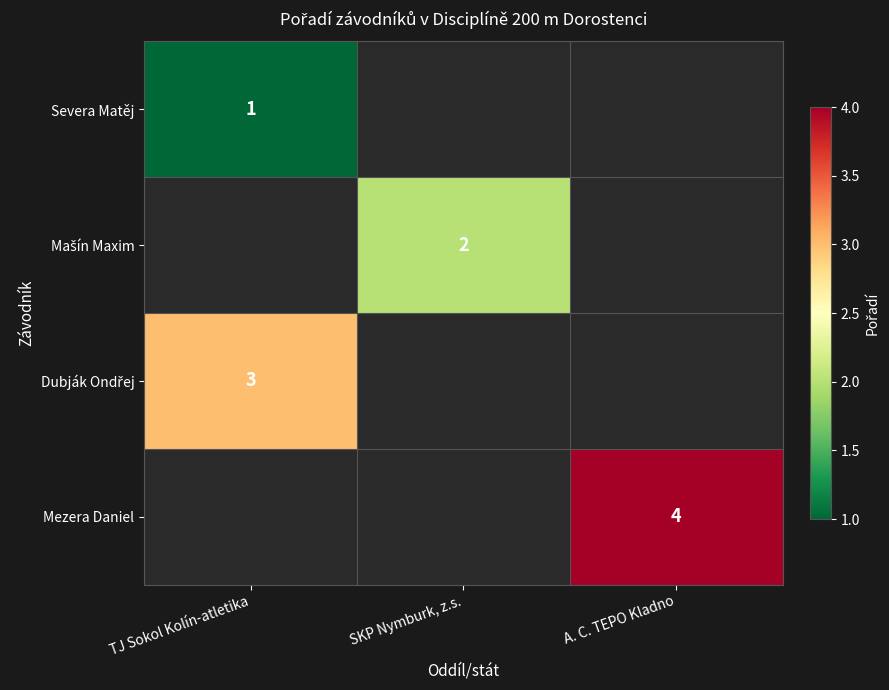

The Mezera Daniel series shows 4 at A. C. TEPO Kladno. True or false?

True